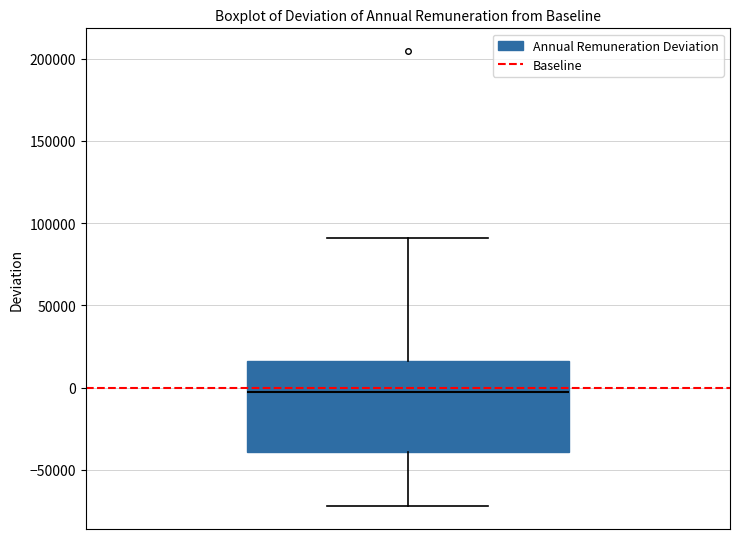

Read this box plot against the y-axis: the position of the median line, the range covered by the box, and the ends of both whiskers. The values are not printed on the chart, so give them approximately, as read against the axis.

median -5000, box -40000 to 15000, whiskers -70000 to 90000